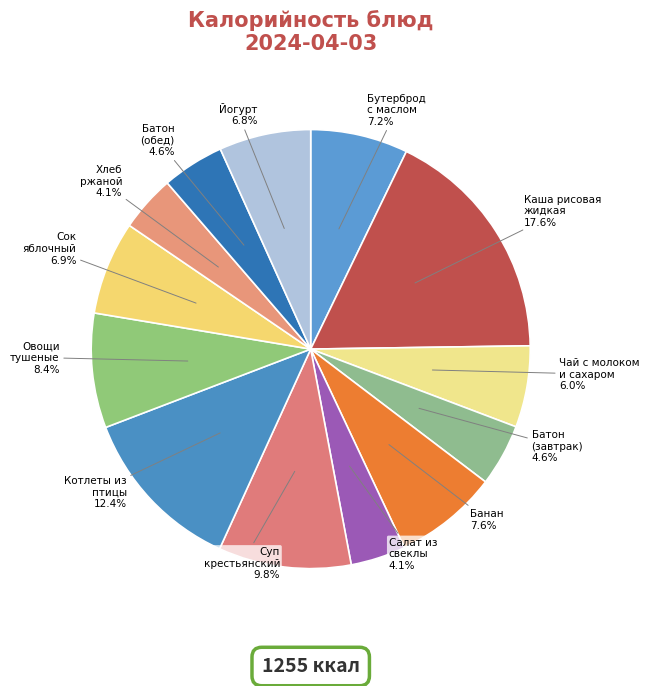

Which slice is the largest?

КАША РИСОВАЯ ЖИДКАЯ С МАСЛОМ СЛИВОЧНЫМ